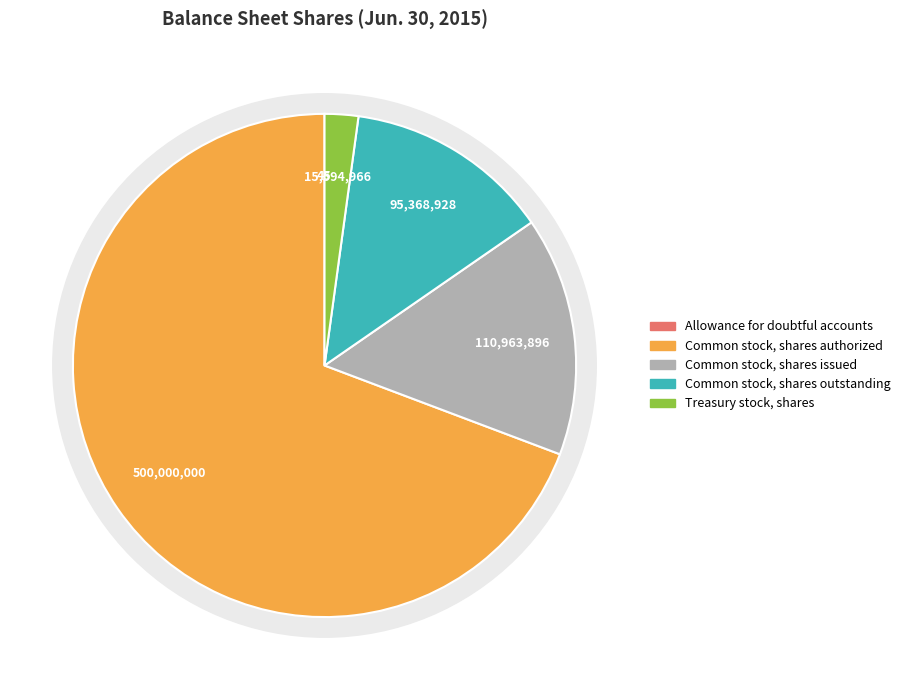

What is the majority slice?

Common stock, shares authorized